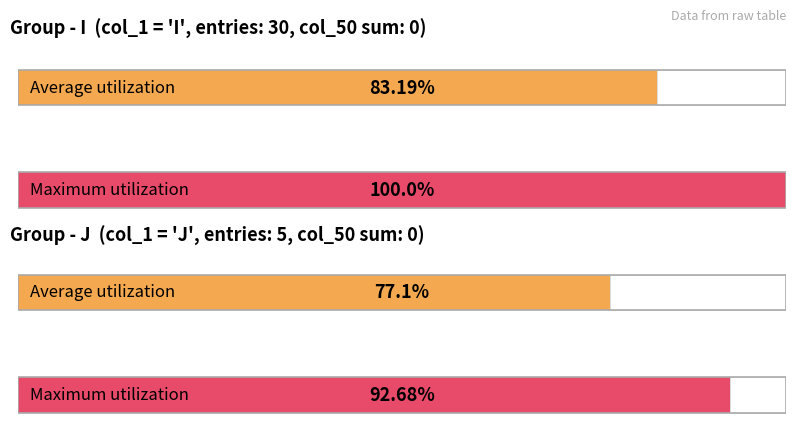

At which label is col_0 closest to 1?

I